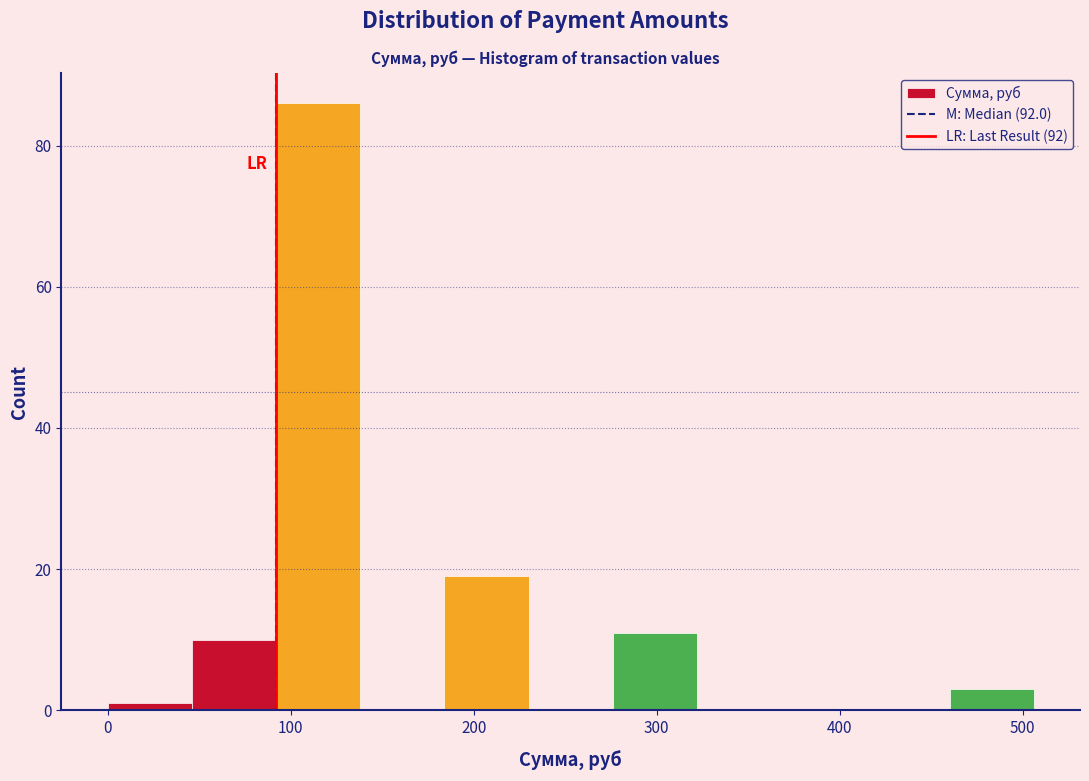

Reading left to right, transcribe this chart: for each bar, give the range it covers on the x-axis and its height. Neither the bar edges nor the heights are printed on the chart, so give them approximately, as read against the axes.

0 to 46: under 2
46 to 92: 10
92 to 138: 86
138 to 184: 0
184 to 230: 20
230 to 276: 0
276 to 322: 12
322 to 368: 0
368 to 414: 0
414 to 460: 0
460 to 506: 4